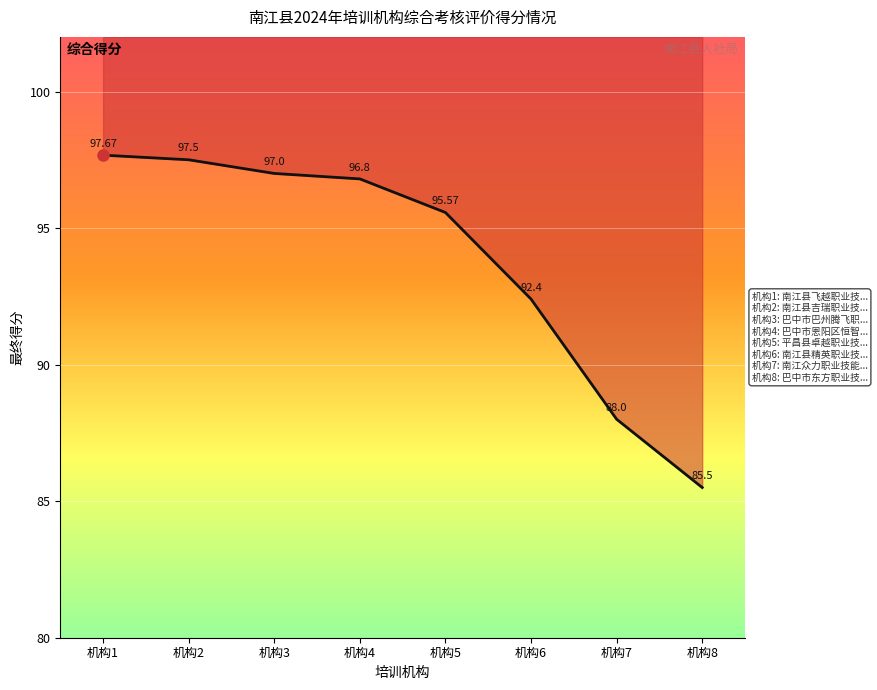

Which has a higher value, 机构8 or 机构2?

机构2